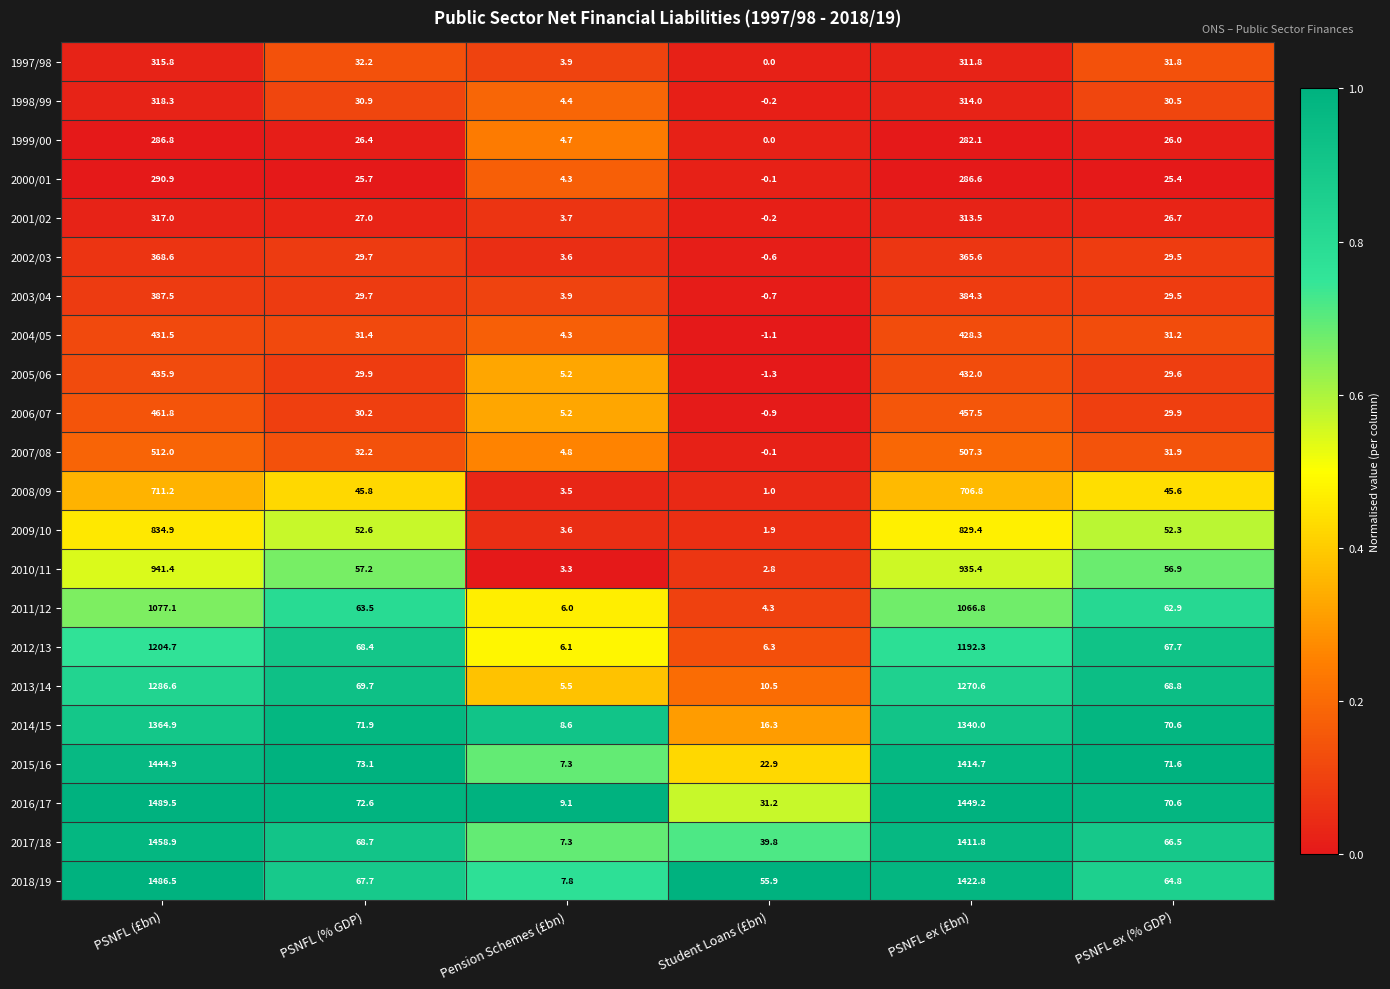

Is it true that 2018/19 equals 64.8 at PSNFL ex (% GDP)?

True